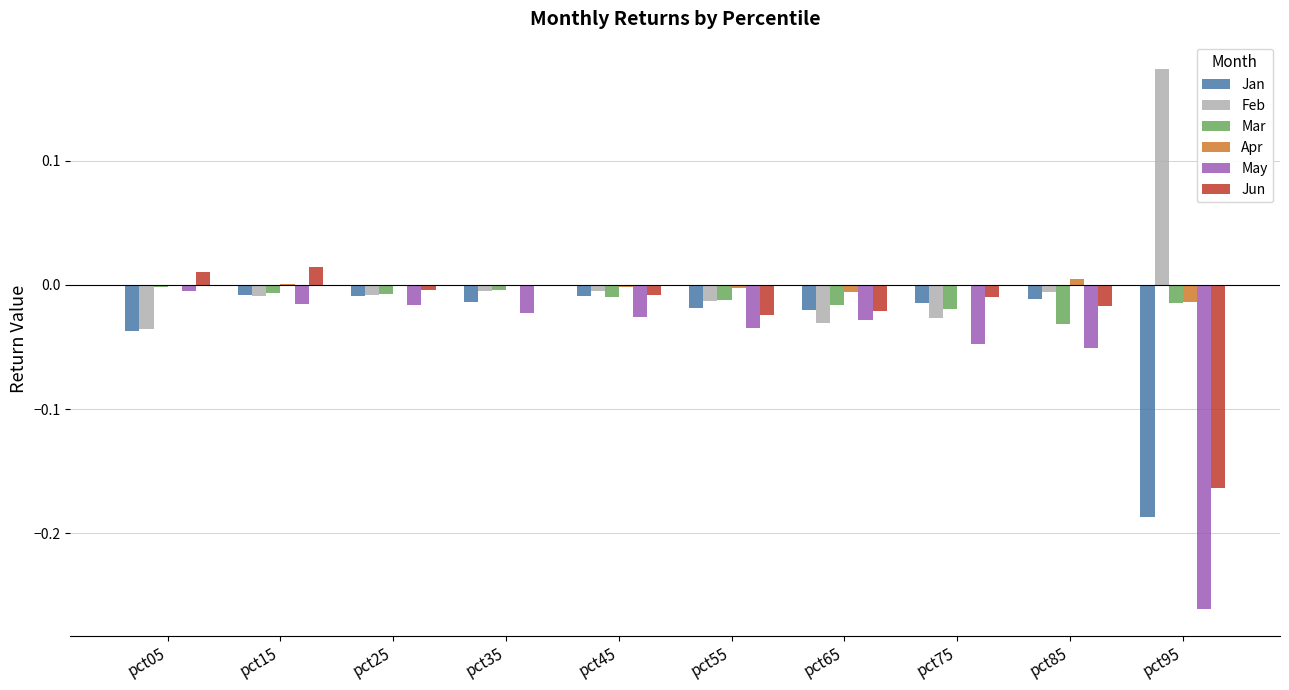

The value of Feb at pct55 is -0.0. True or false?

True